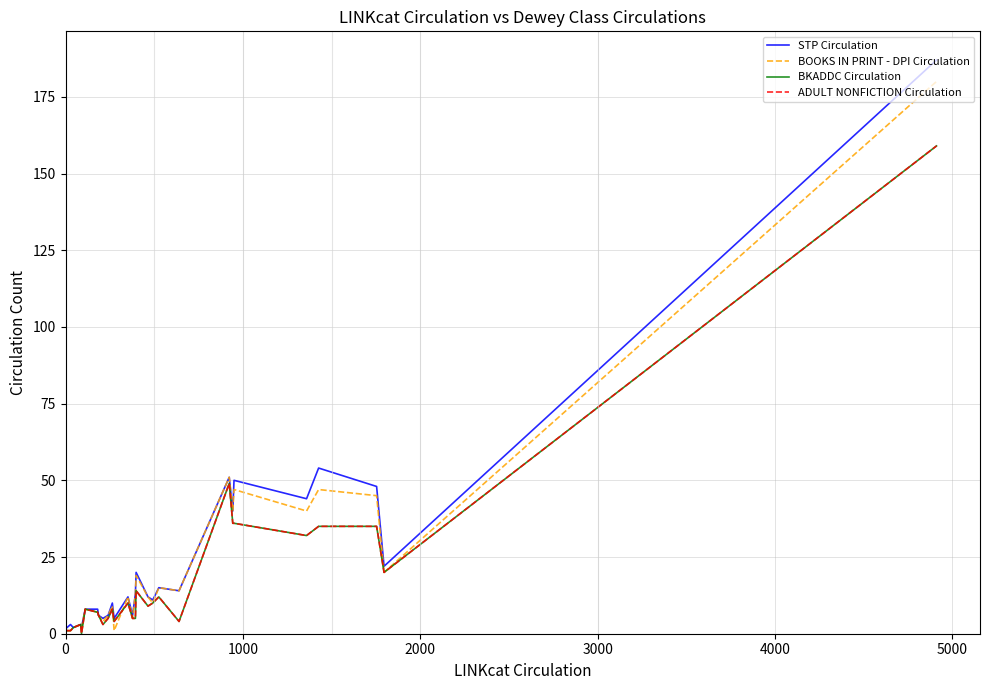

Which series has the largest total across all categories?

STP Circulation